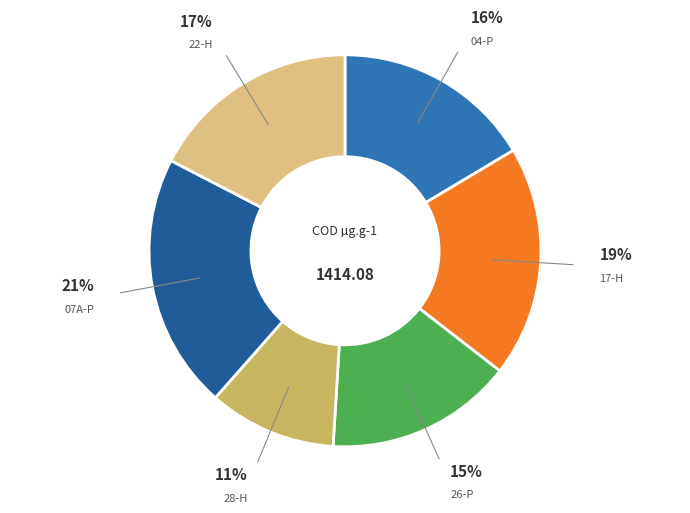

Does any single category account for the majority?

No